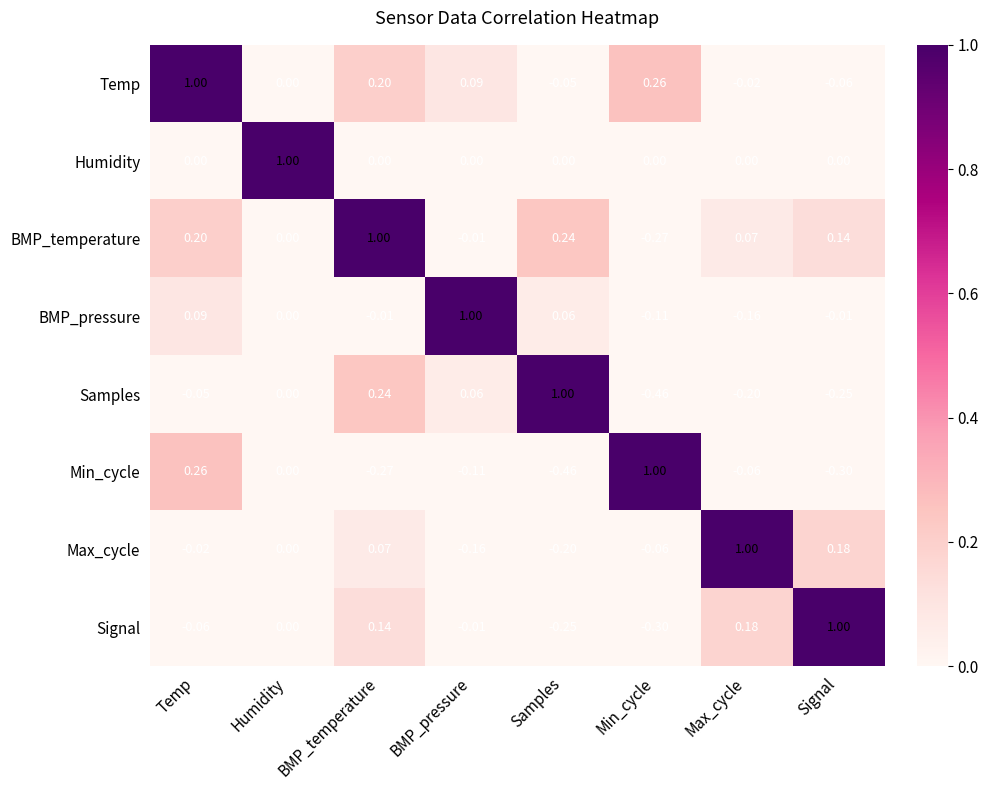

Count the number of categories in the chart.

8